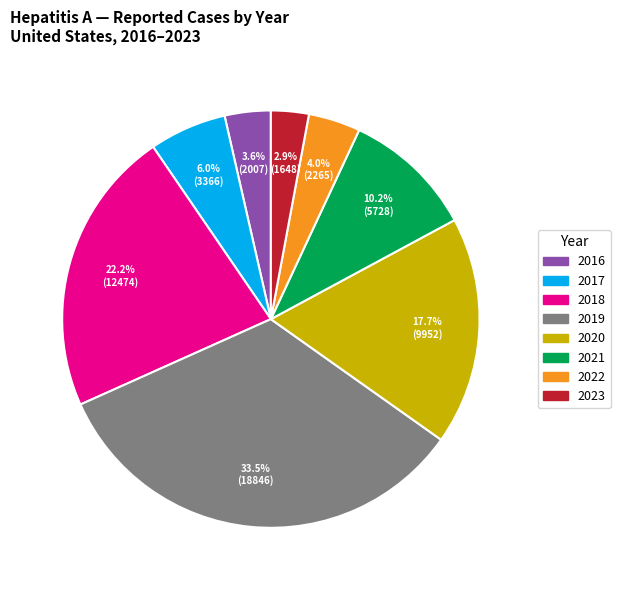

Is there any slice that represents more than half of the pie?

No